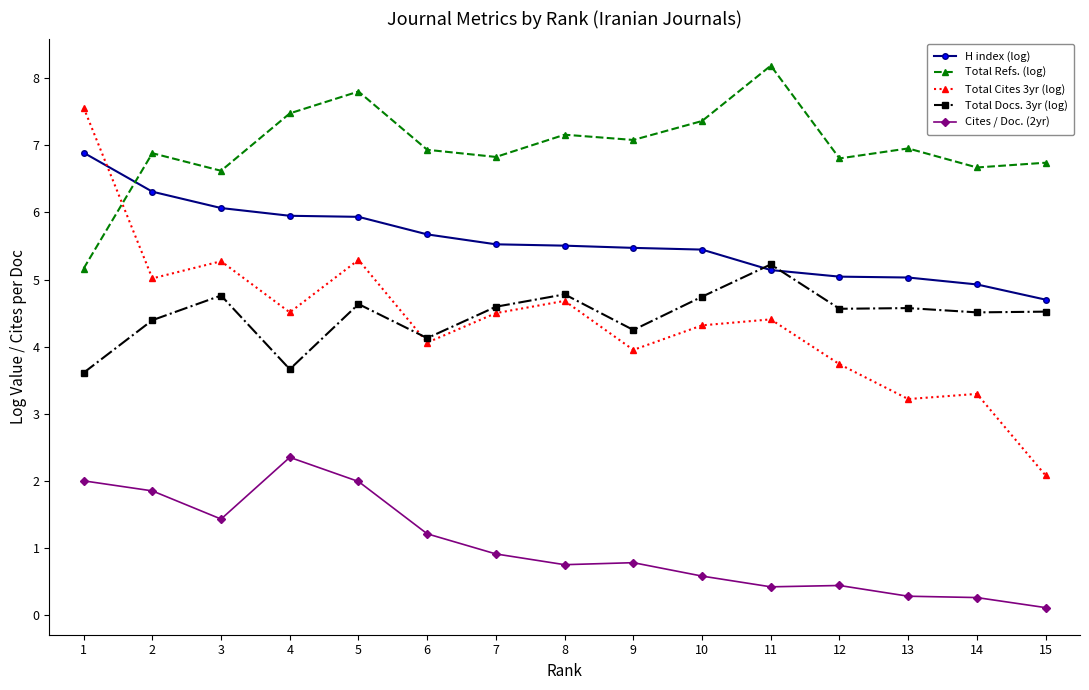

What is the value of the Total Docs. 3yr (log) point at the 10th from the left?

4.7